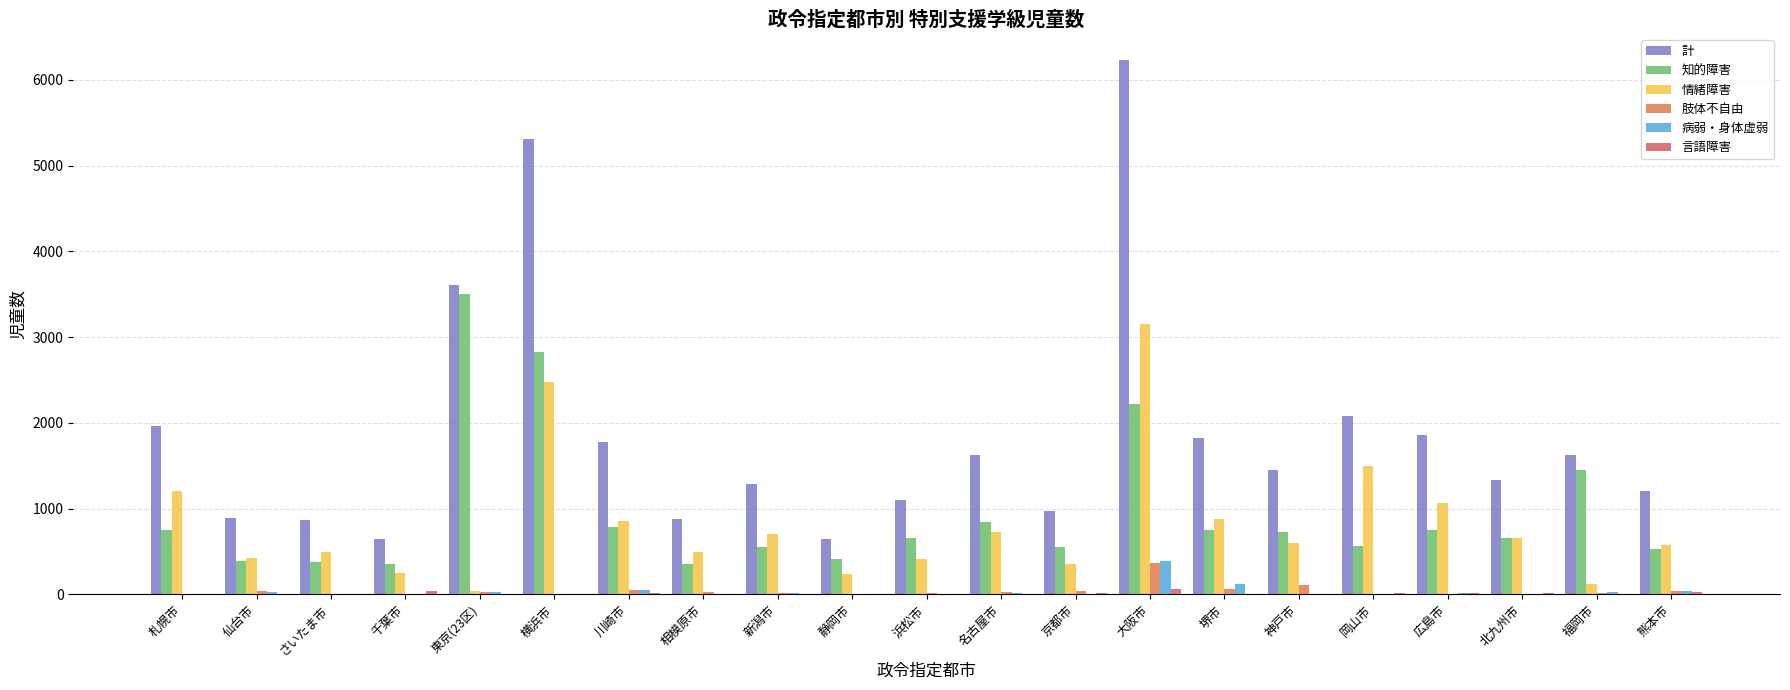

What is the sum of all 病弱・身体虚弱 values?

756